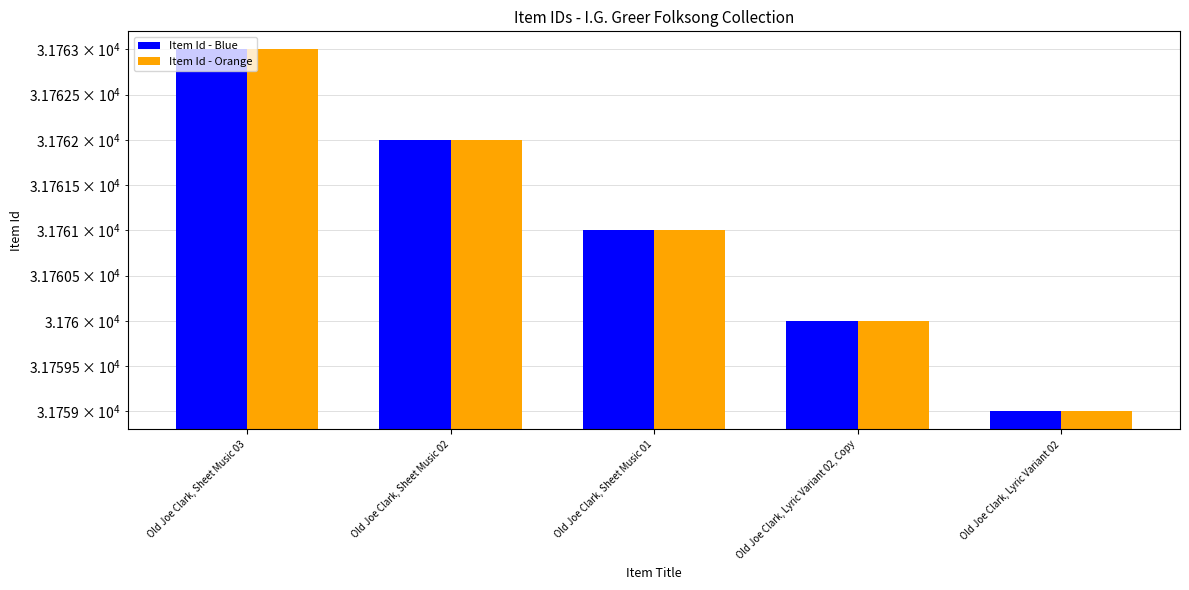

What are all the series names shown in the legend?

Item Id - Blue, Item Id - Orange